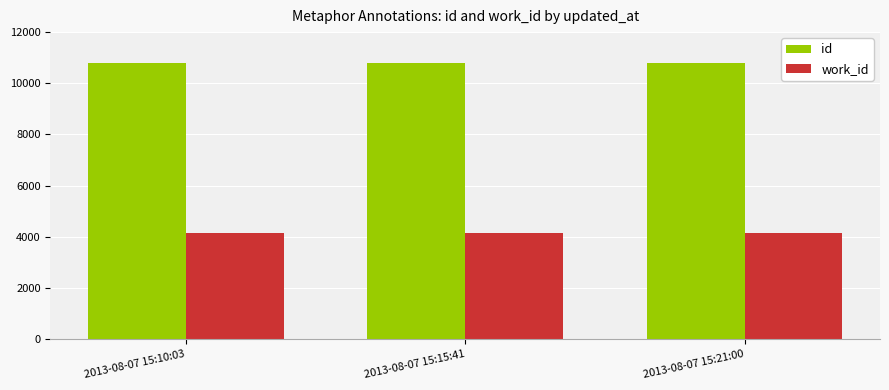

What is the difference between the highest and lowest values at 2013-08-07 15:21:00?

6627